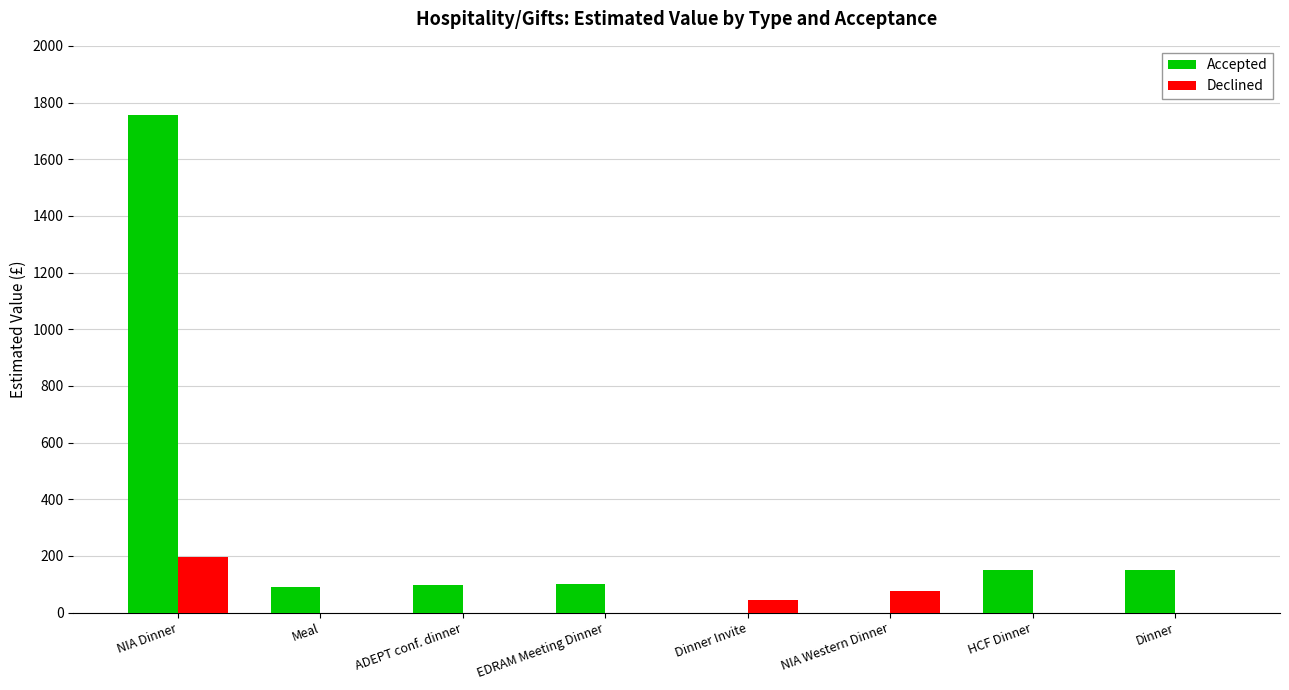

At which label does Accepted reach its peak?

NIA Dinner